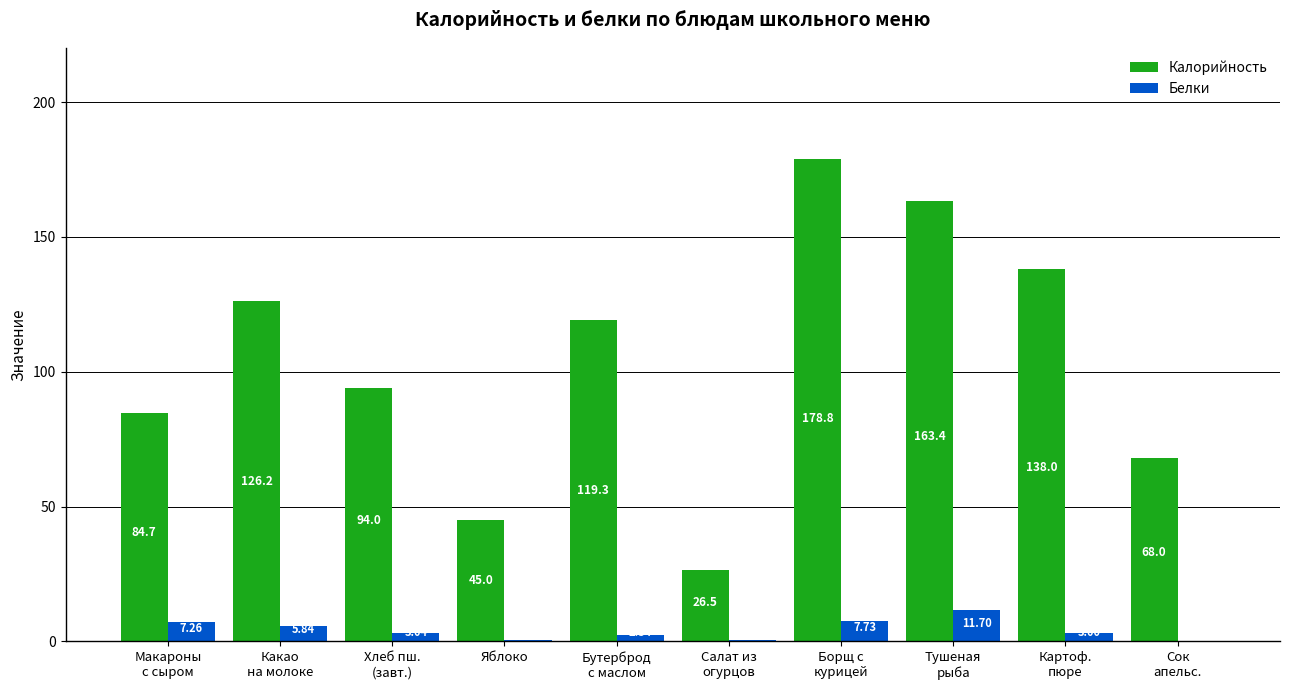

What is the approximate value of Белки at Борщ с
курицей?

7.7